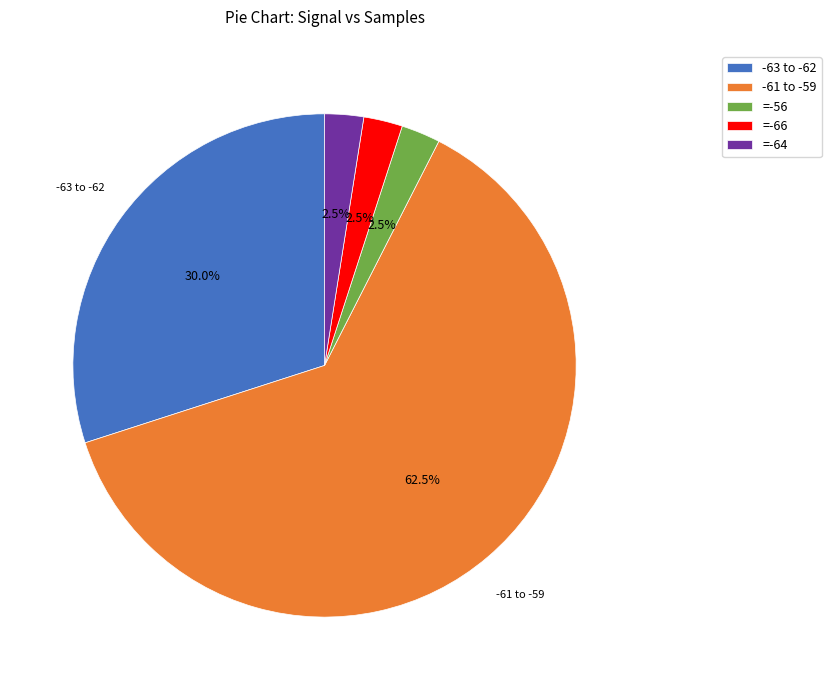

Do =-66 and -61 to -59 together represent more than half of the pie?

Yes